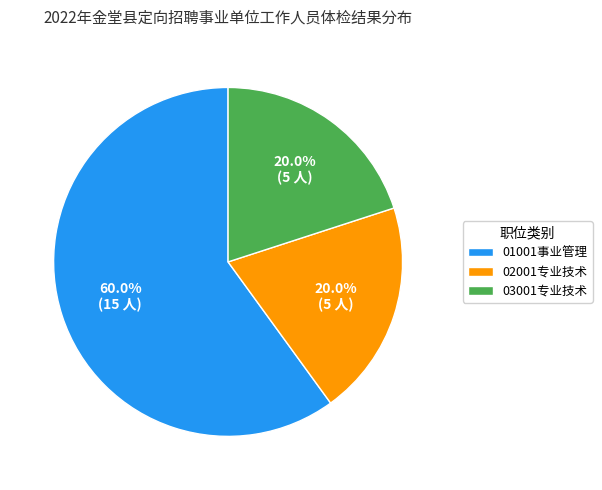

Count the number of slices in the pie.

3